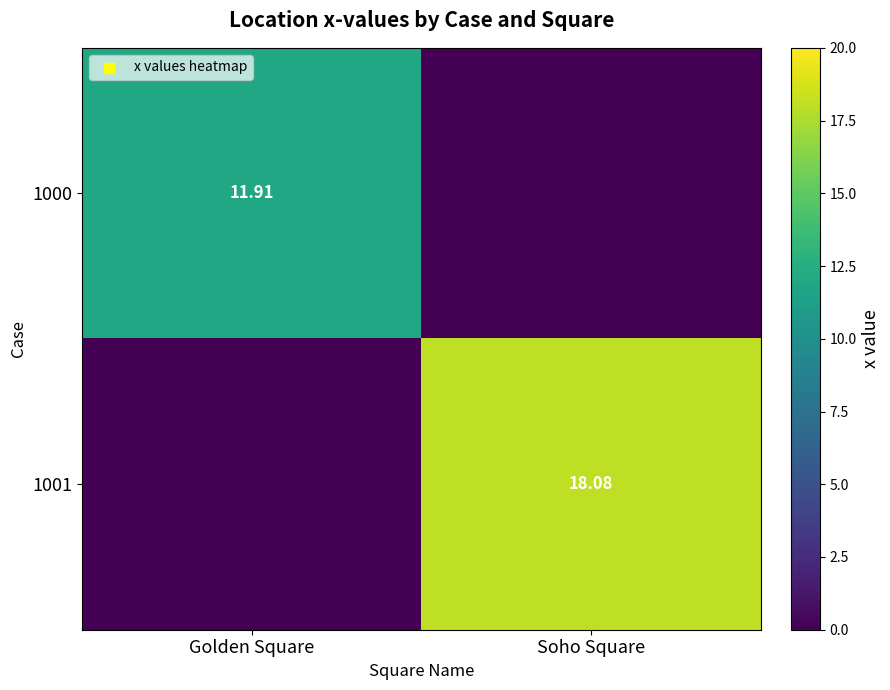

How many distinct data groups are displayed?

2